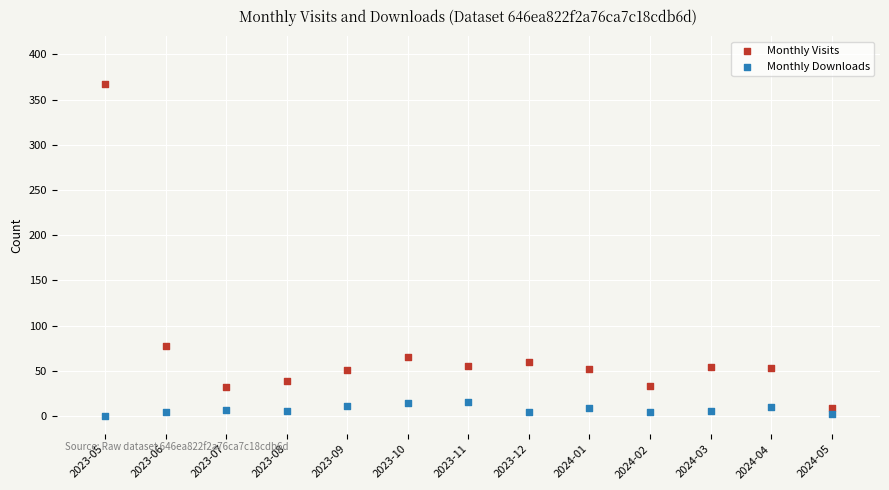

Which series contains the lowest Y value?

Monthly Downloads